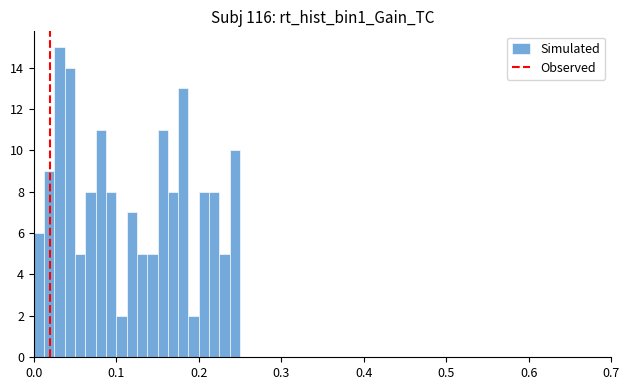

Around what value on the x-axis is the tallest bar? Give the approximate position of its centre, as read against the axis.

0.03